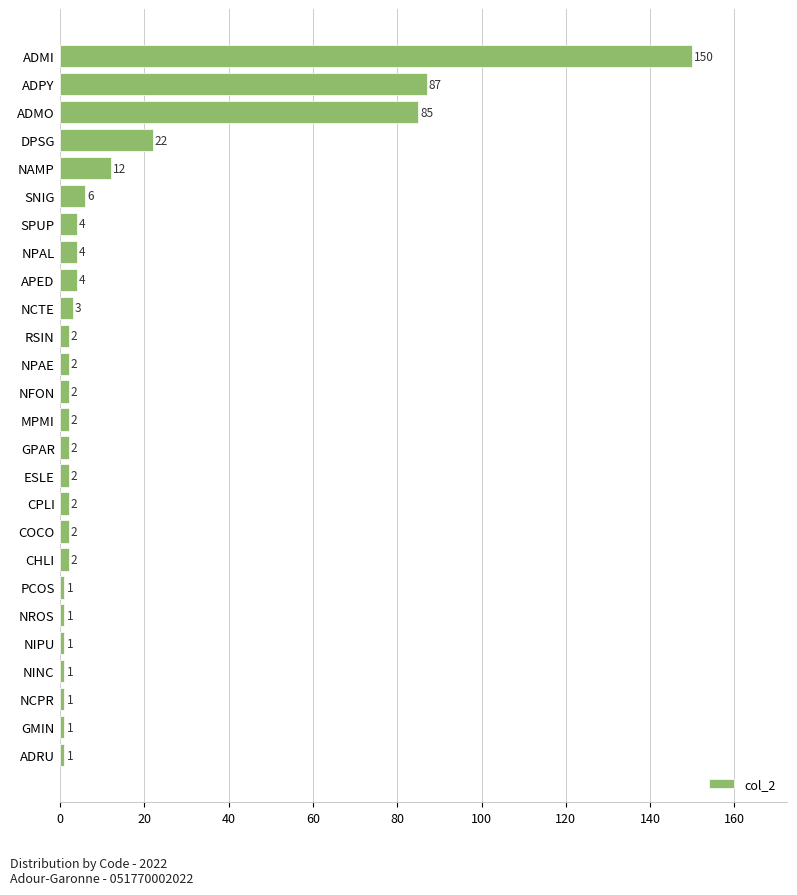

Which has a higher value, NPAL or DPSG?

DPSG